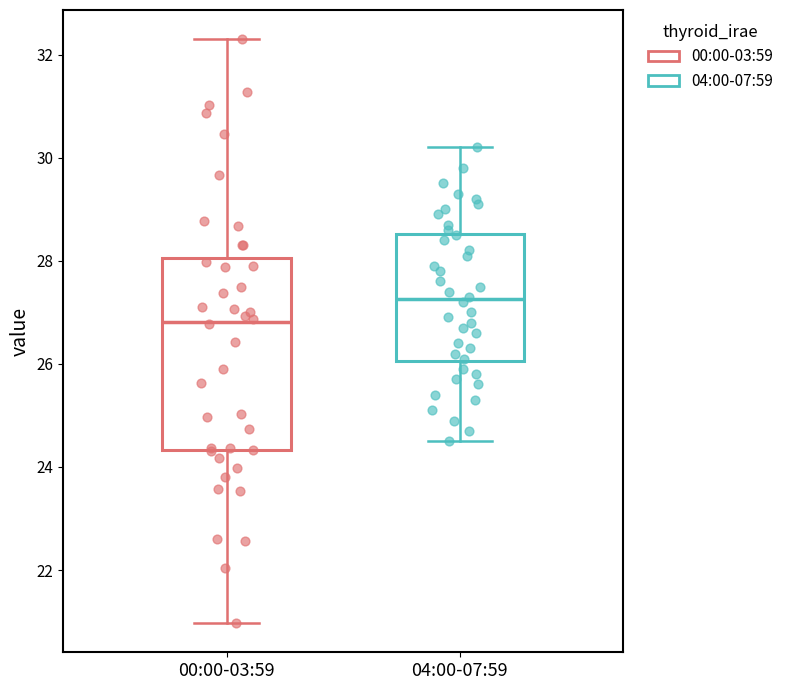

Reading left to right, read every box against the y-axis: the position of its median line, the range the box covers, and the ends of its whiskers. The values are not printed on the chart, so give them approximately, as read against the axis.

00:00-03:59: median 26.8, box 24.4 to 28.0, whiskers 21.0 to 32.4
04:00-07:59: median 27.2, box 26.0 to 28.6, whiskers 24.6 to 30.2